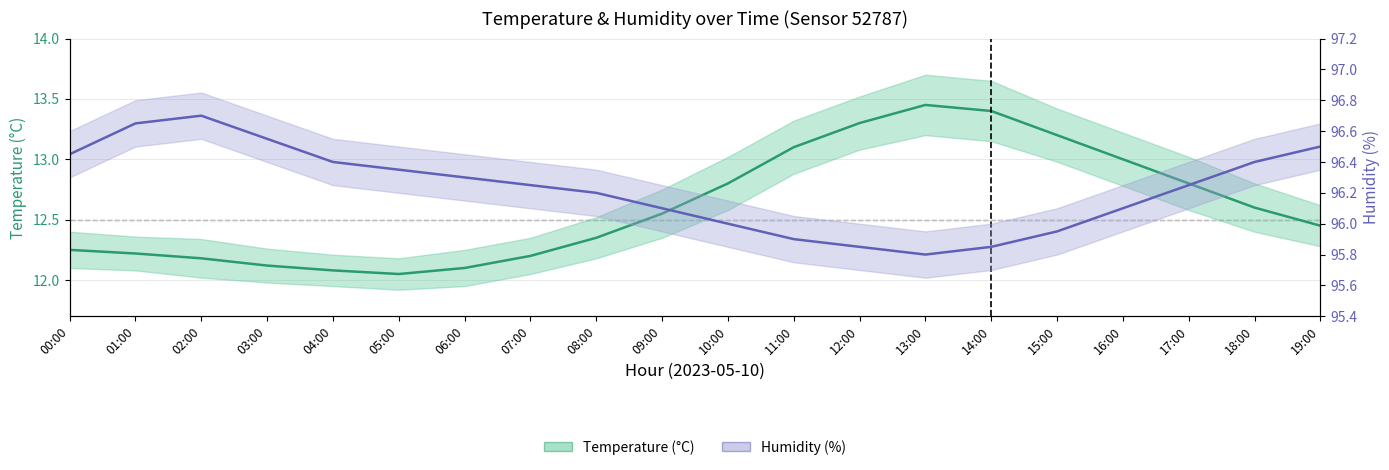

What position from the left is 15:00?

16